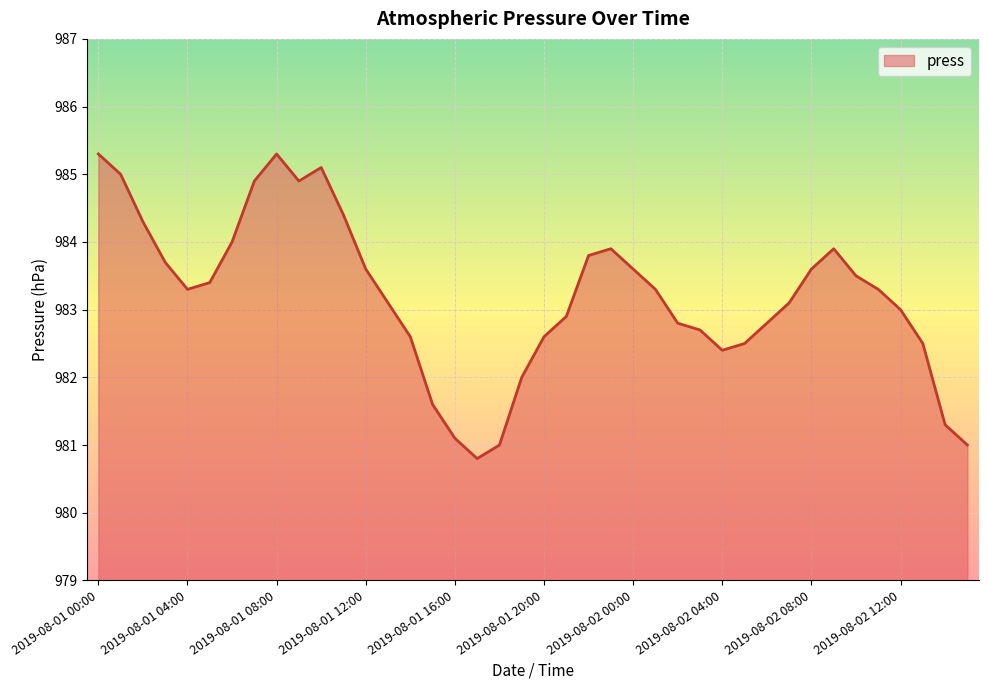

What is the smallest value displayed?

980.8